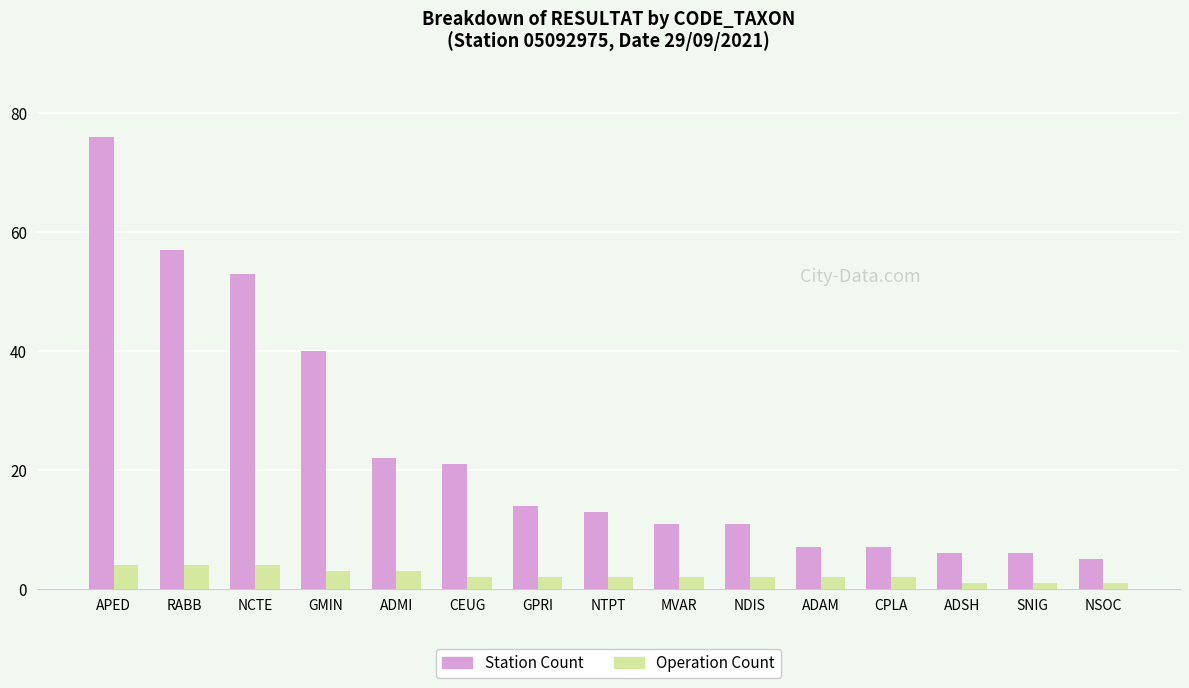

How many data points does each series have?

15